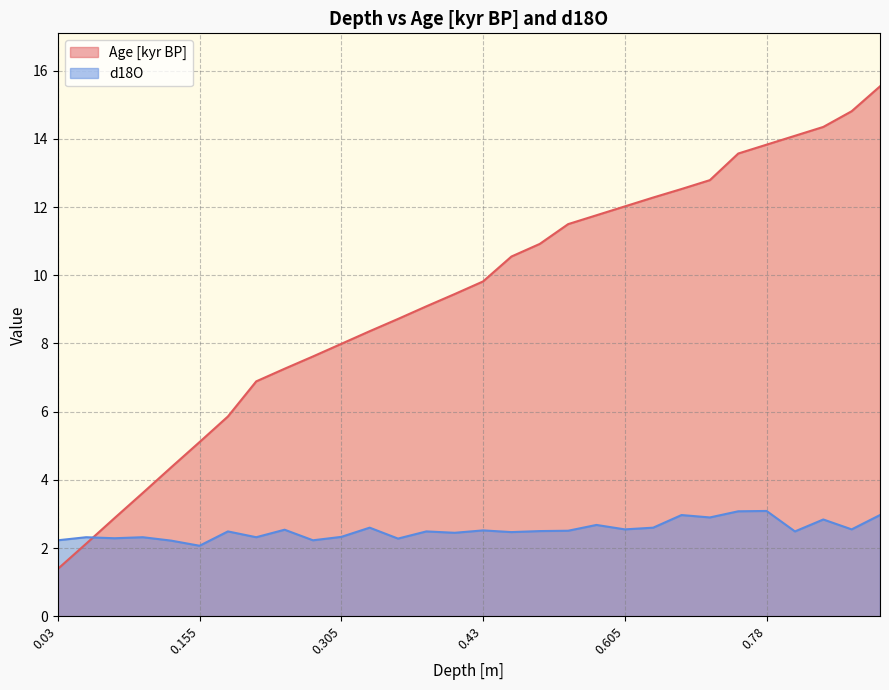

Where is d18O nearest to the value 2?

0.155